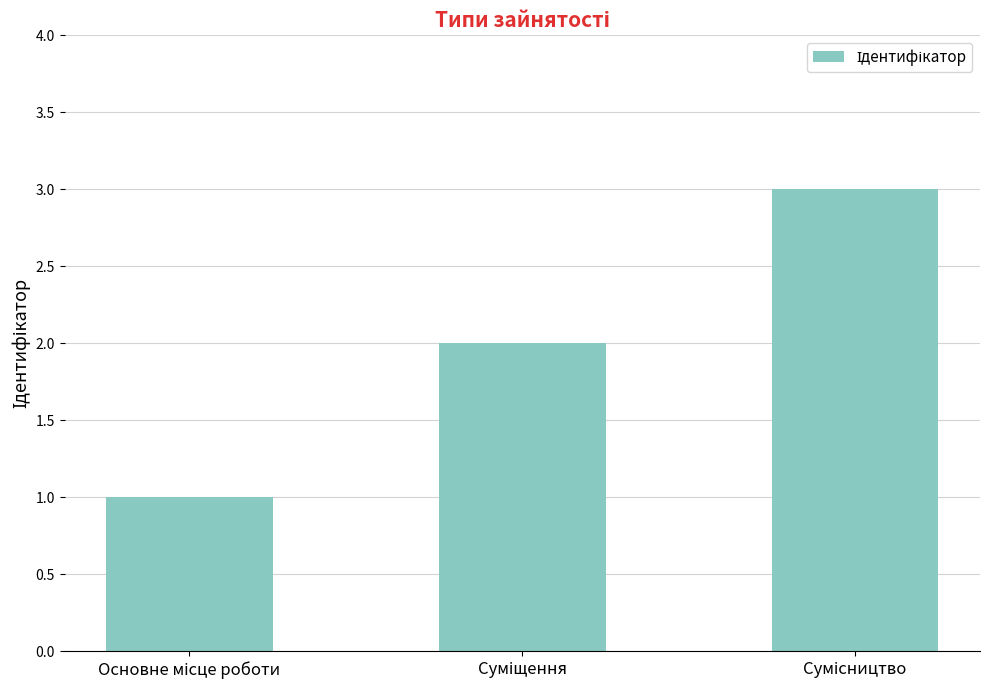

What is the sum of all values?

6